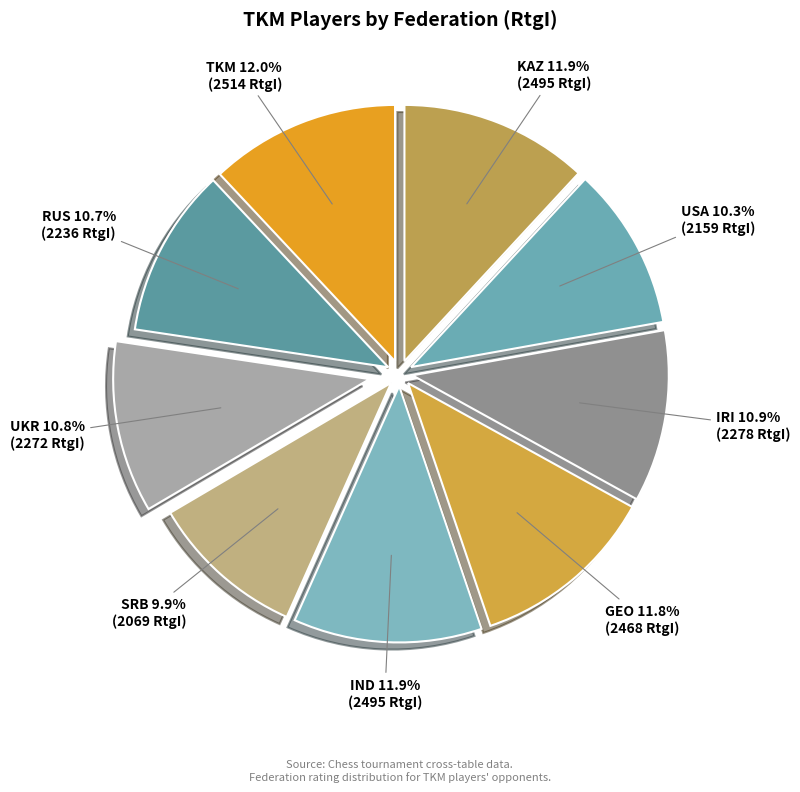

Between TKM and RUS, which is larger?

TKM